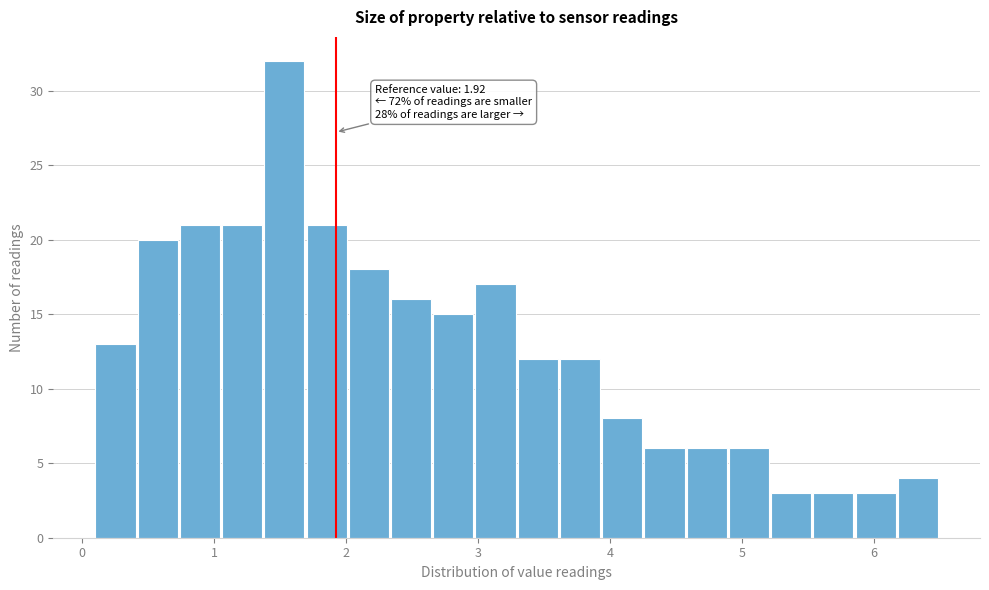

Around what value on the x-axis is the tallest bar? Give the approximate position of its centre, as read against the axis.

1.5